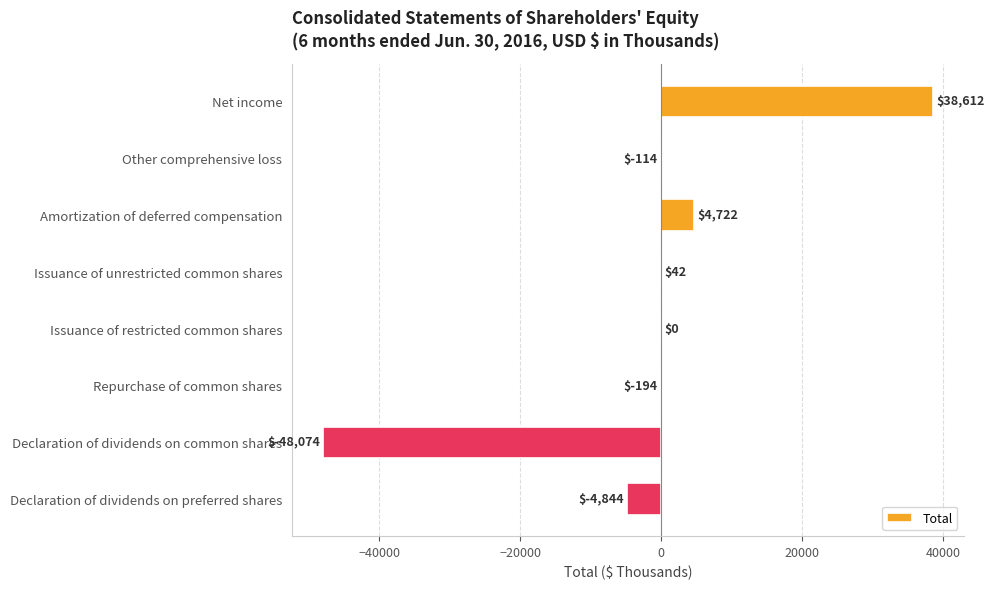

Is it true that the value at Issuance of restricted common shares is 0?

True